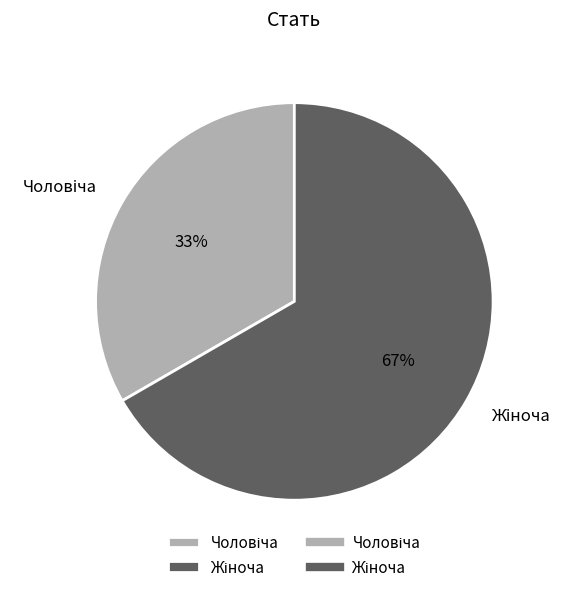

To the nearest percent, what is the average slice percentage?

50%